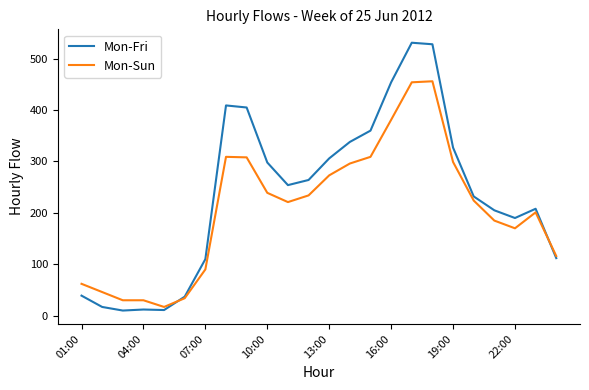

Which series has the largest total across all categories?

Mon-Fri